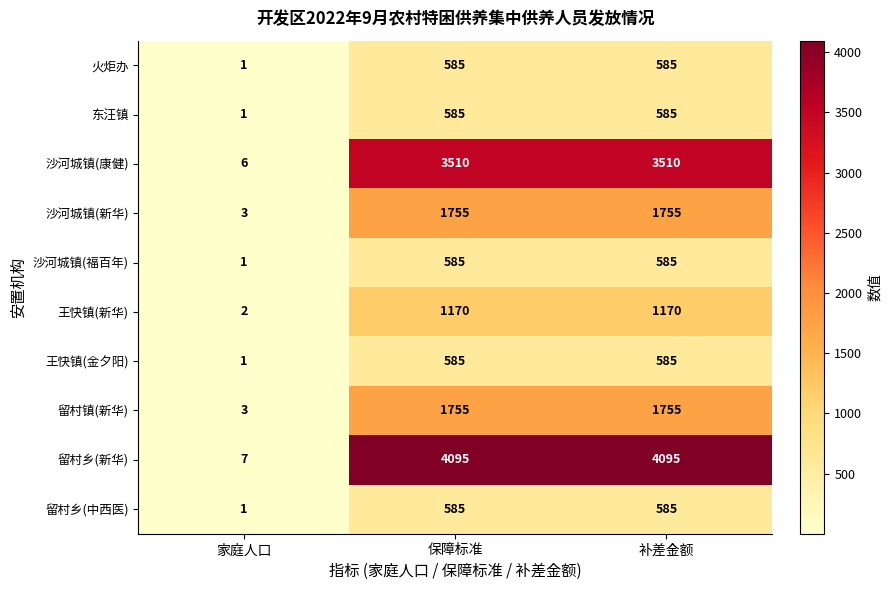

Is it true that 沙河城镇(新华) equals 597 at 保障标准?

False